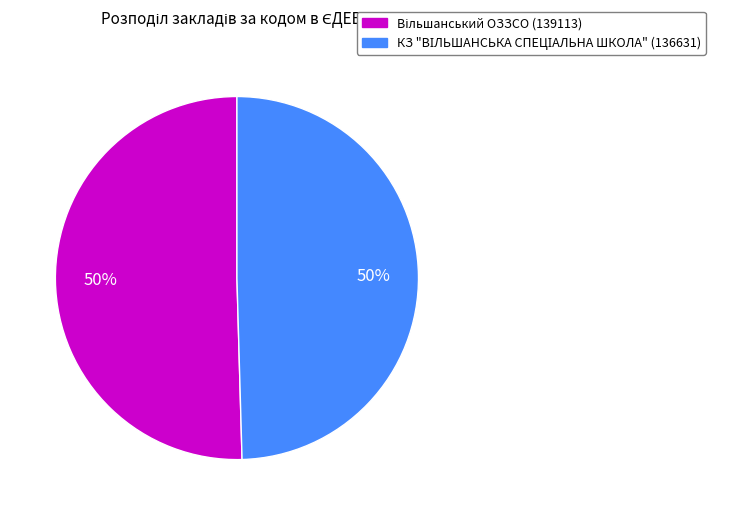

What is the ratio of the value at Вільшанський ОЗЗСО to the value at КЗ "ВІЛЬШАНСЬКА СПЕЦІАЛЬНА ШКОЛА"?

1.0